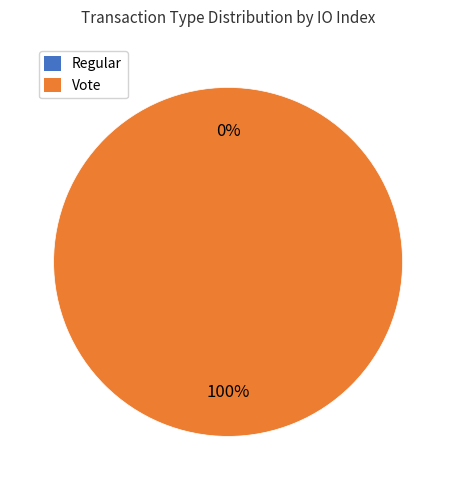

The Vote (io_index=2) slice represents 100% of the pie. True or false?

True